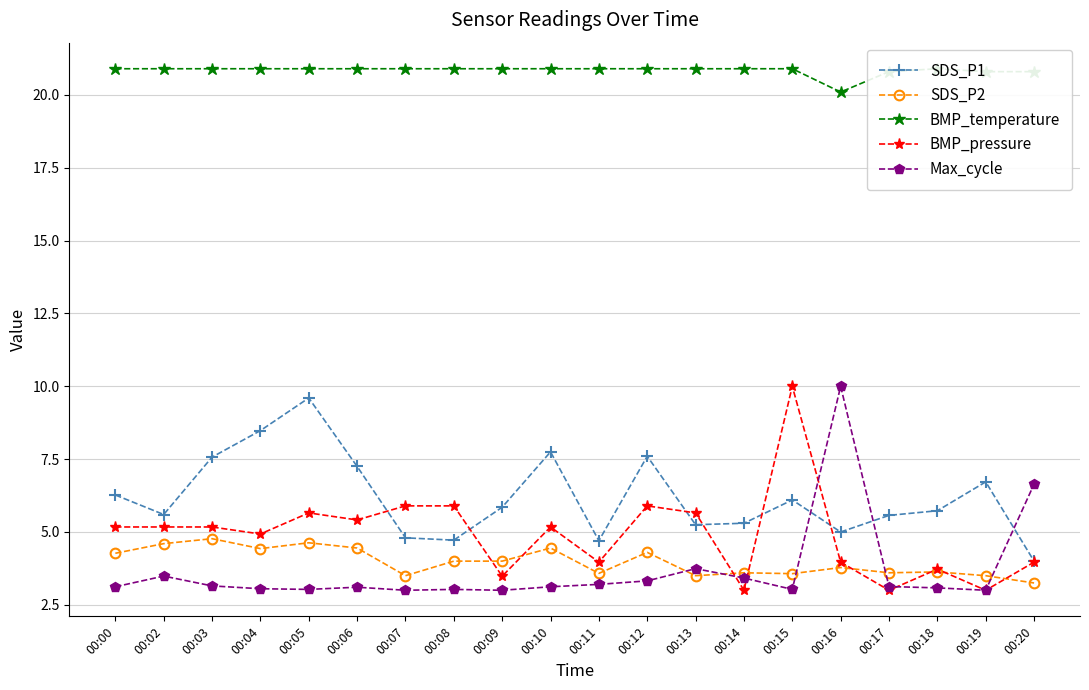

What is the value of the BMP_pressure point at the 14th from the left?

3.0